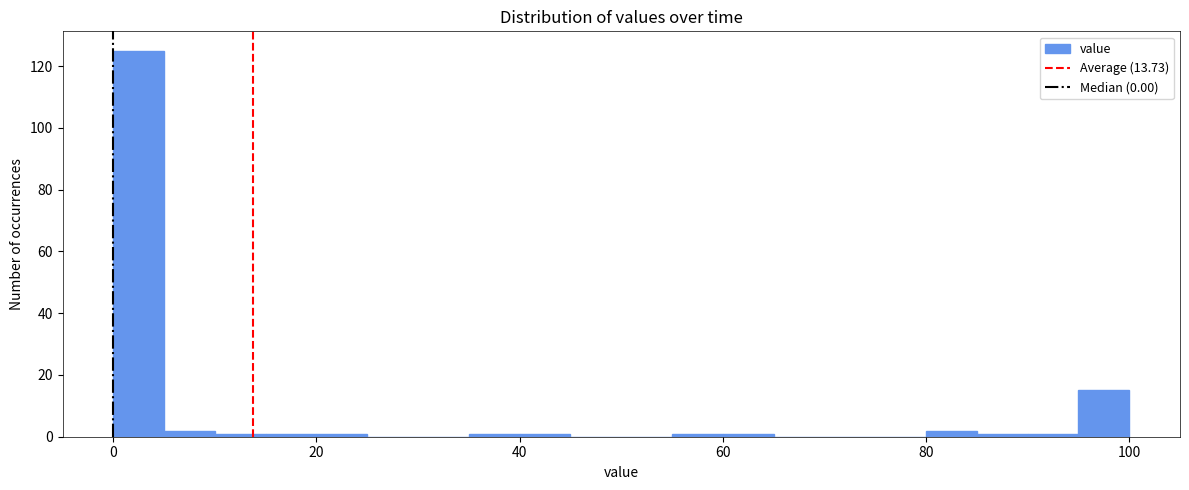

Around what value on the x-axis is the tallest bar? Give the approximate position of its centre, as read against the axis.

2